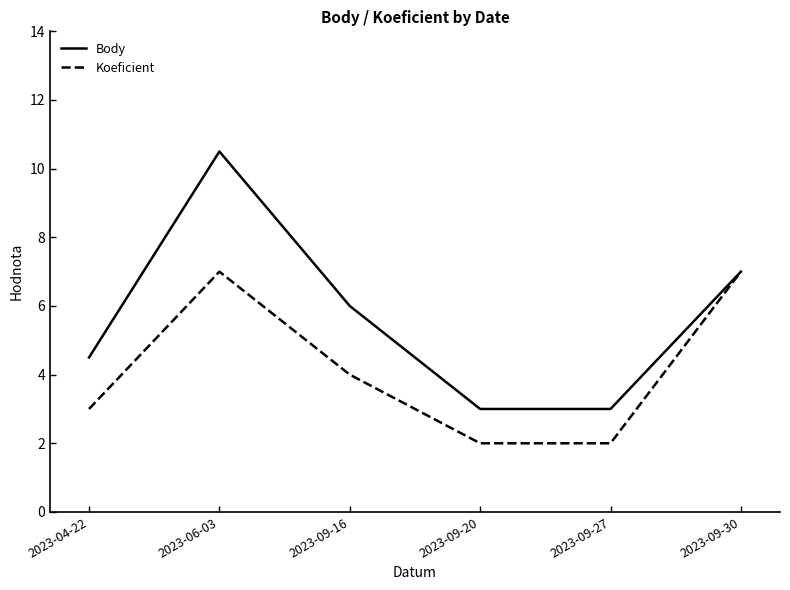

At 2023-09-16, list the series in order from smallest to largest.

Koeficient, Body